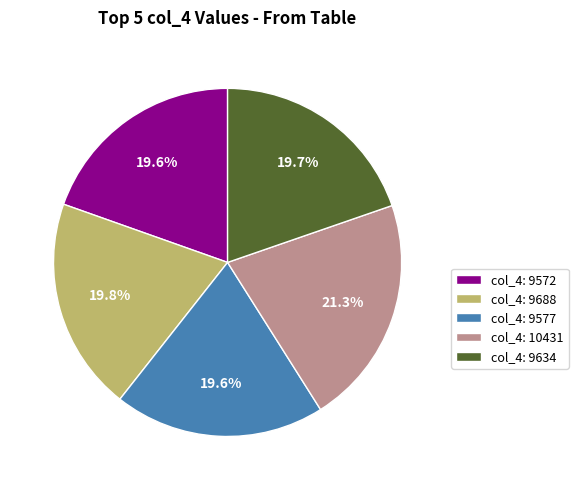

Which has a higher value, col_4: 10431 or col_4: 9577?

col_4: 10431